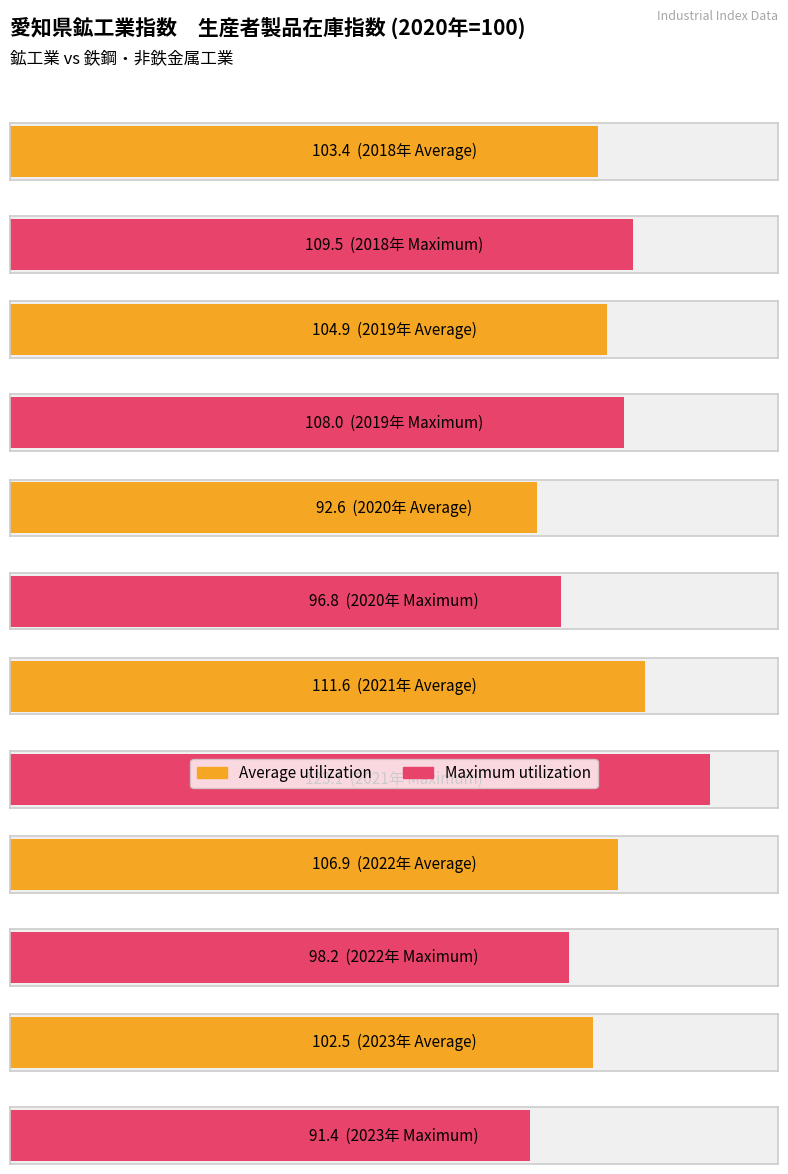

What is the sum of all Maximum utilization values?

627.0